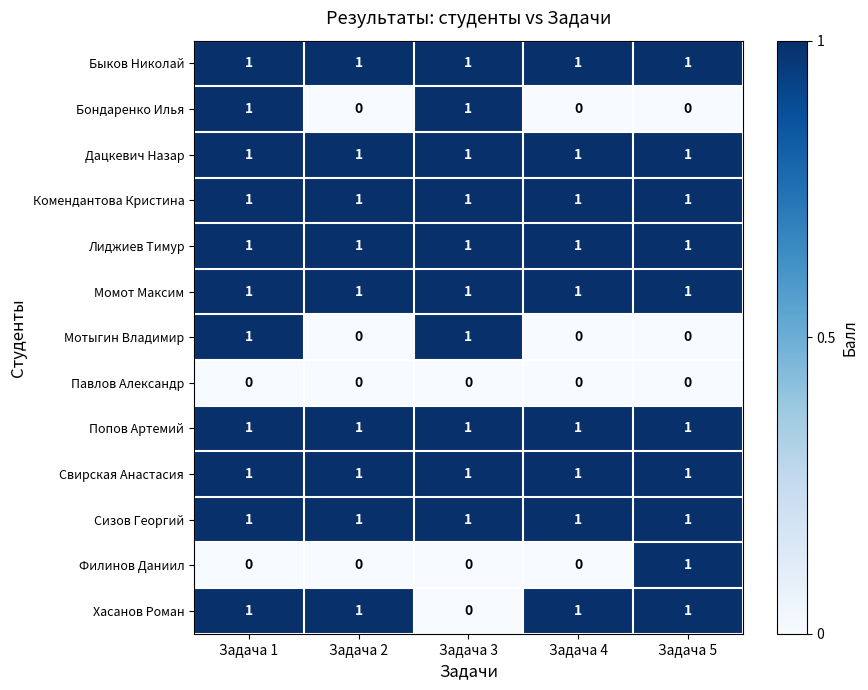

At how many categories does at least one series exceed 0?

5